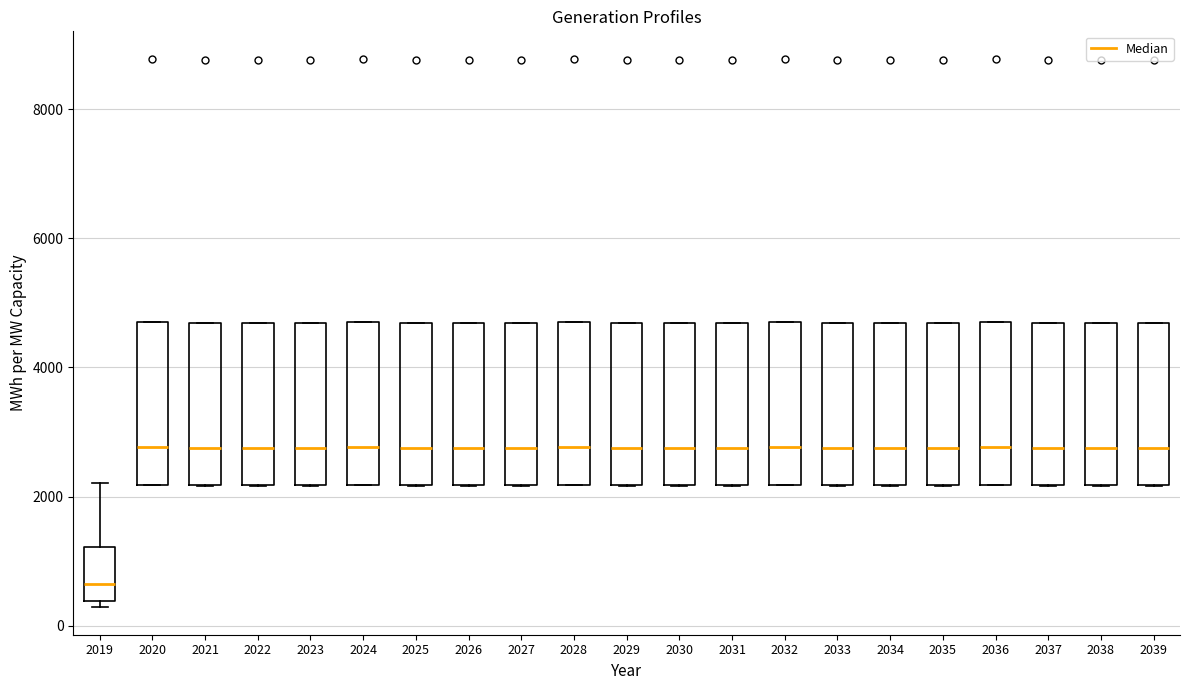

Where is the upper edge of the box at x = 2030 on the y-axis? The values are not printed on the chart, so give them approximately, as read against the axis.

4600